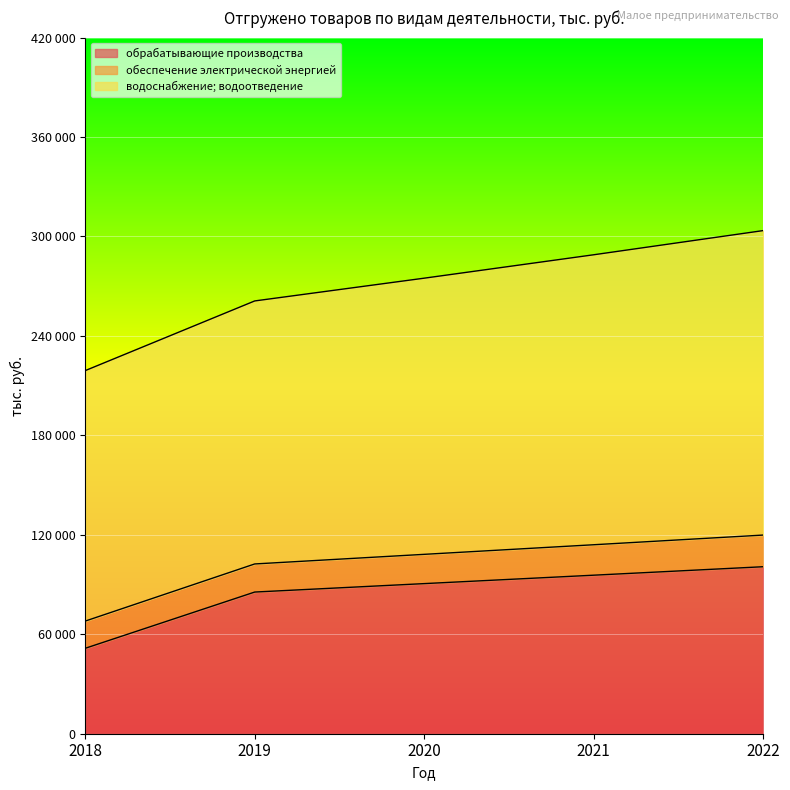

Is it true that водоснабжение; водоотведение equals 62111 at 2020?

False